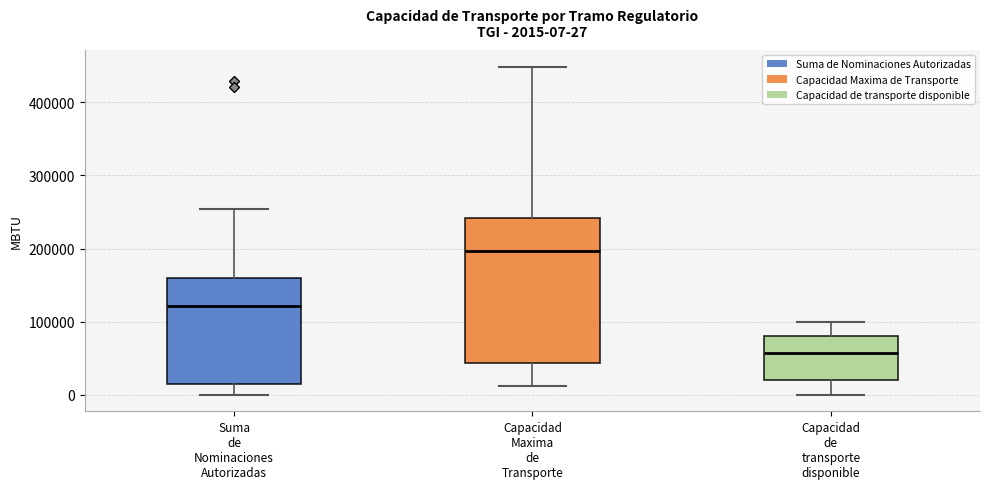

Which box's median line is the highest?

Capacidad Maxima de Transporte